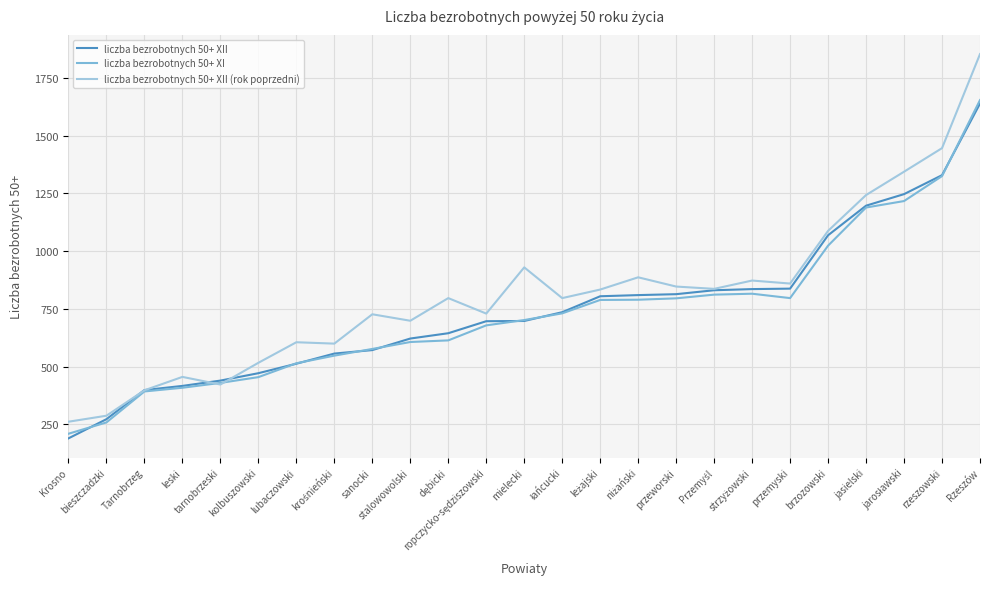

What are all the series names shown in the legend?

liczba bezrobotnych 50+ XII, liczba bezrobotnych 50+ XI, liczba bezrobotnych 50+ XII (rok poprzedni)